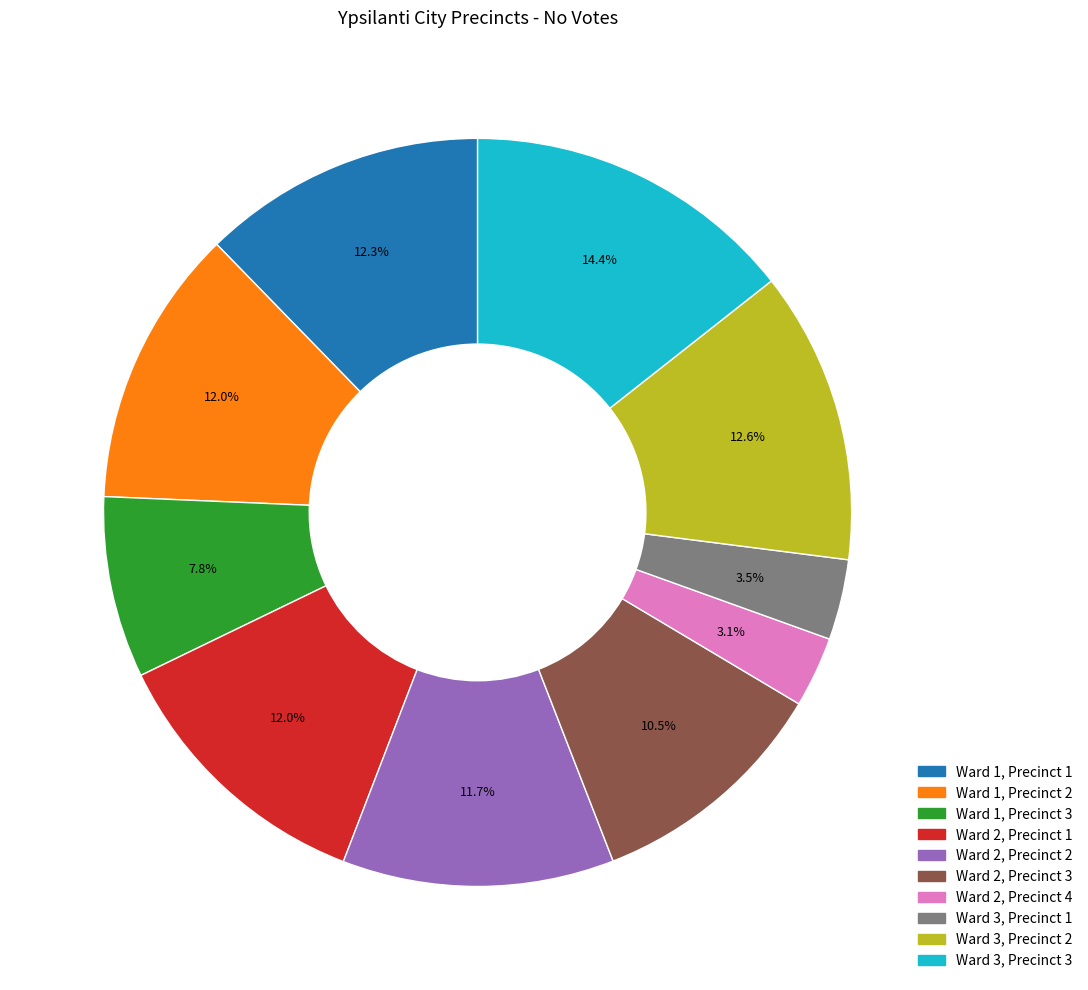

What is the largest slice in the pie chart?

Ward 3, Precinct 3